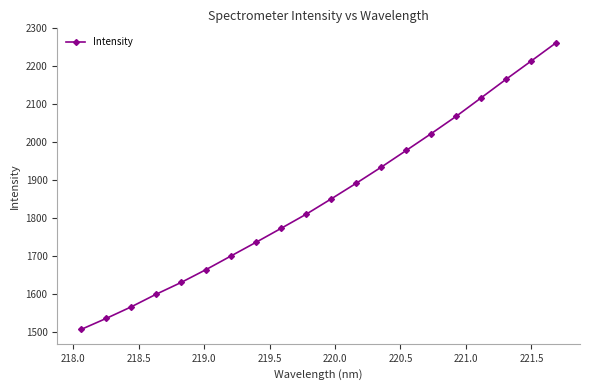

True or false: there are more than 1 points higher than both neighbors.

False